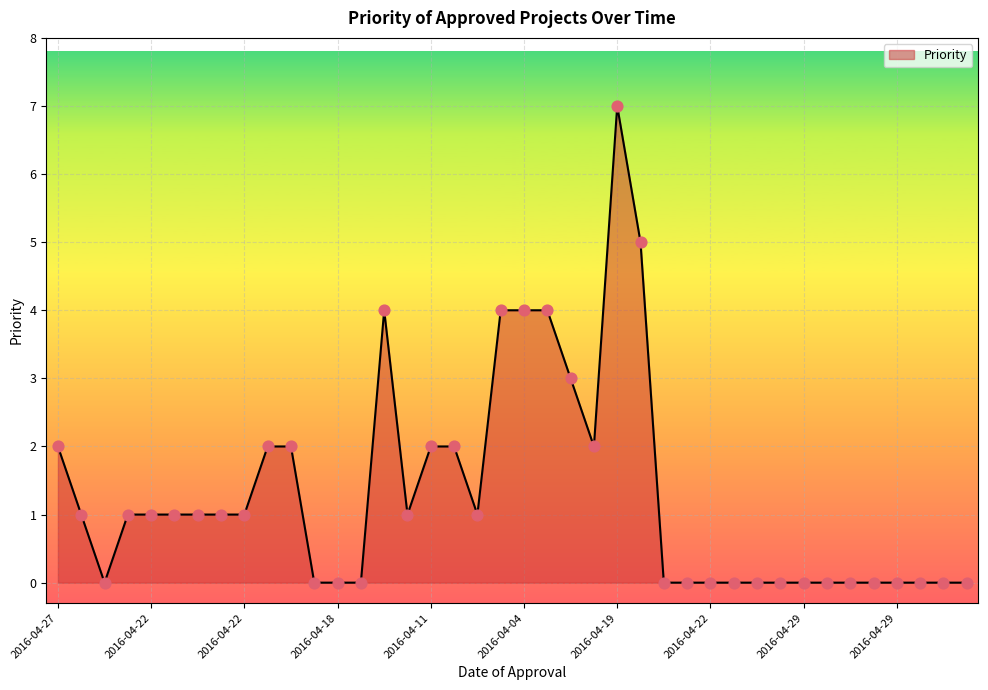

What is the greatest value displayed?

7